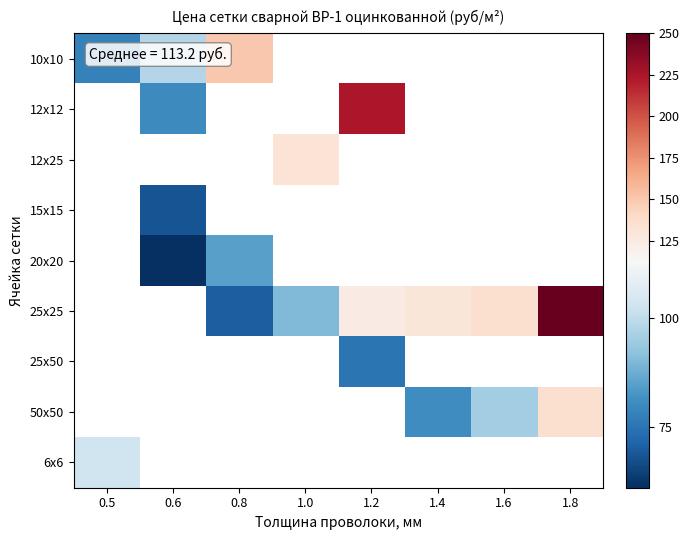

Is it true that 25x50 equals 16.6 at 1.2?

False